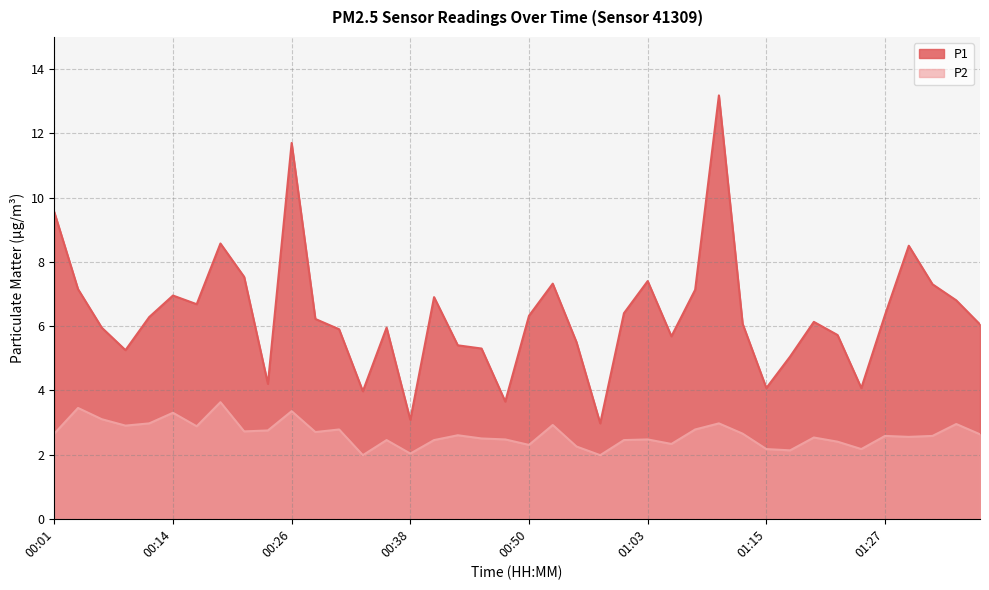

Where is the first local minimum for P1?

00:09